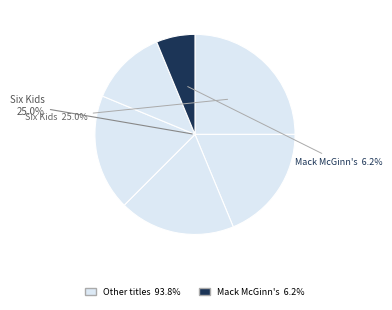

Count the number of slices in the pie.

6